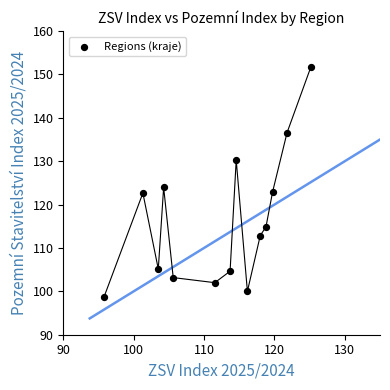

What is the range of X values (max minus min)?

29.4